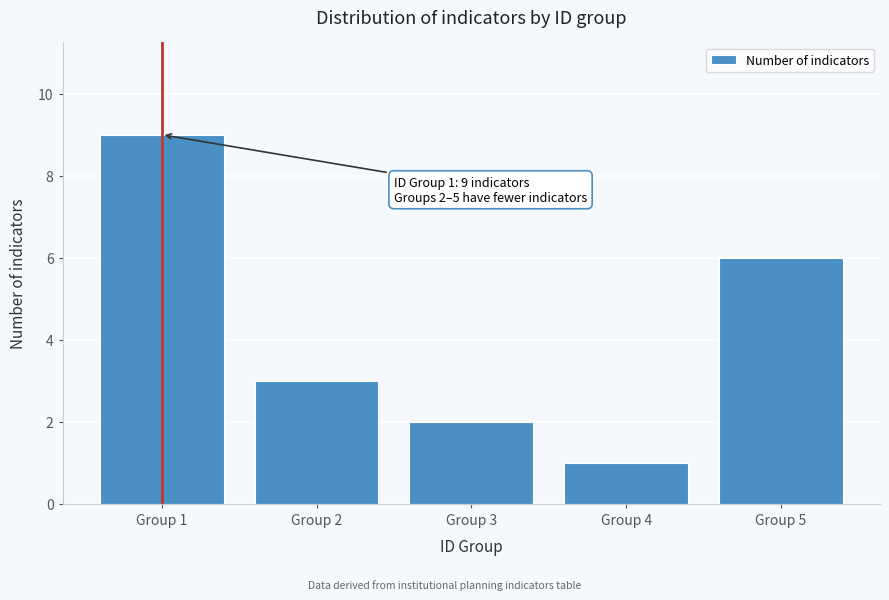

Which range on the x-axis has the tallest bar?

0.5 to 1.5